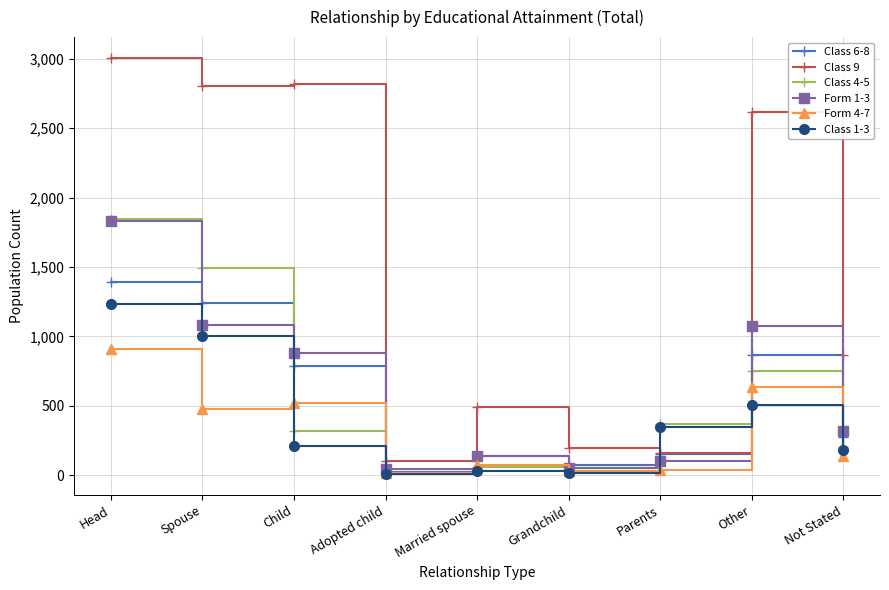

The Class 9 series shows 1392 at Not Stated. True or false?

False